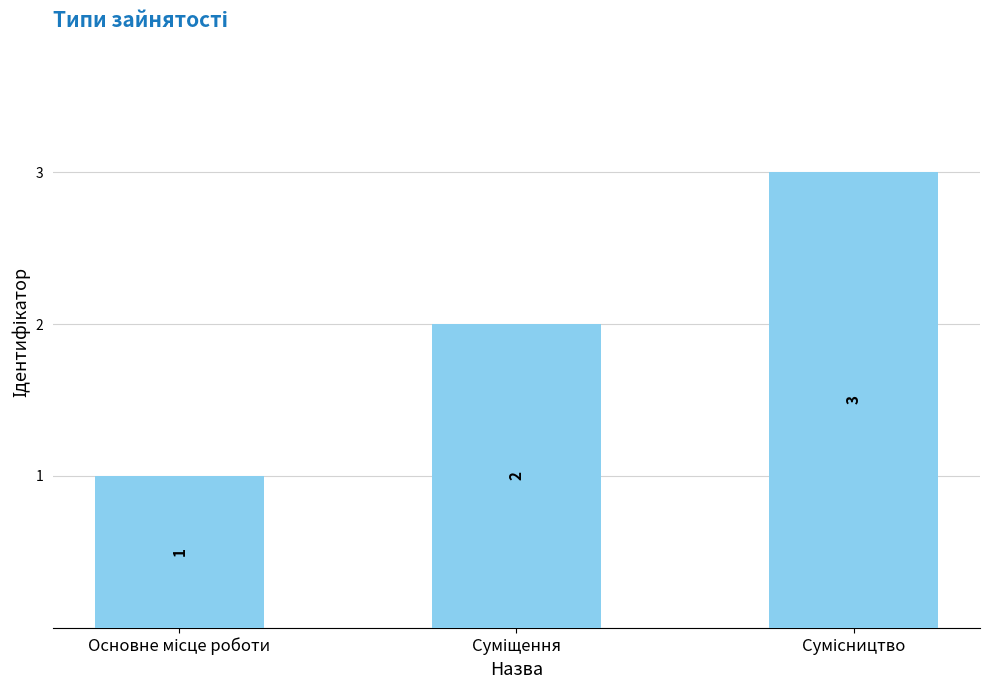

Count the values in the range 1 to 3.

3